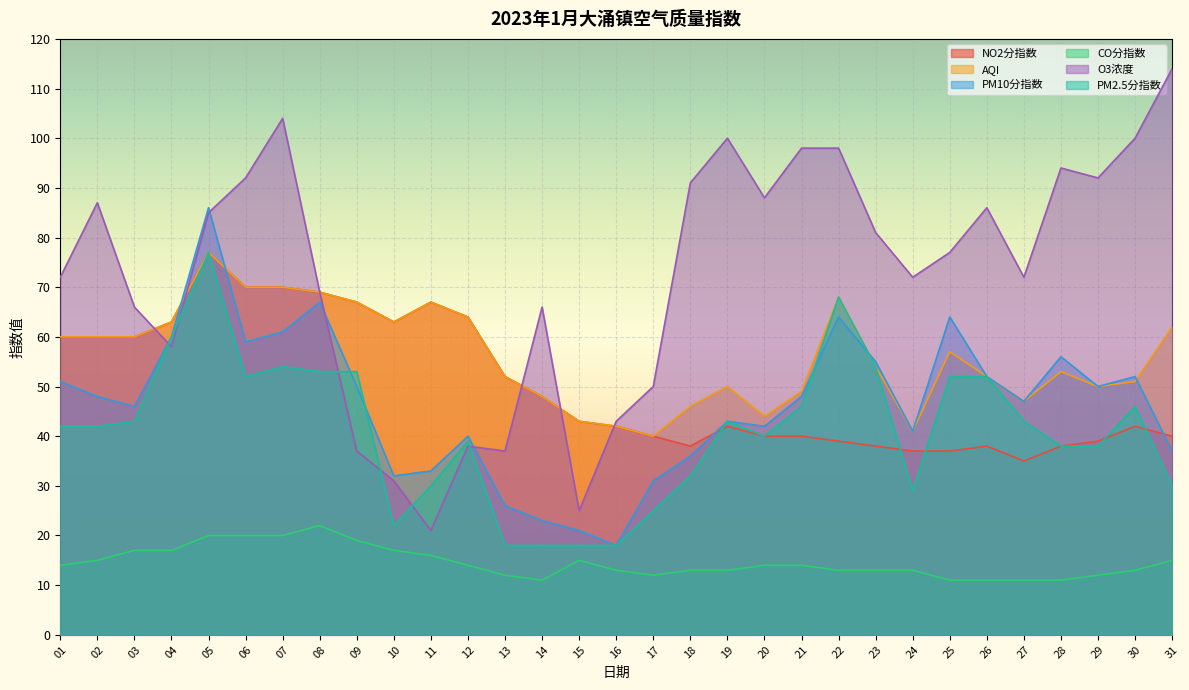

List the series in order of their peak value, highest first.

O3浓度, PM10分指数, NO2分指数, AQI, PM2.5分指数, CO分指数